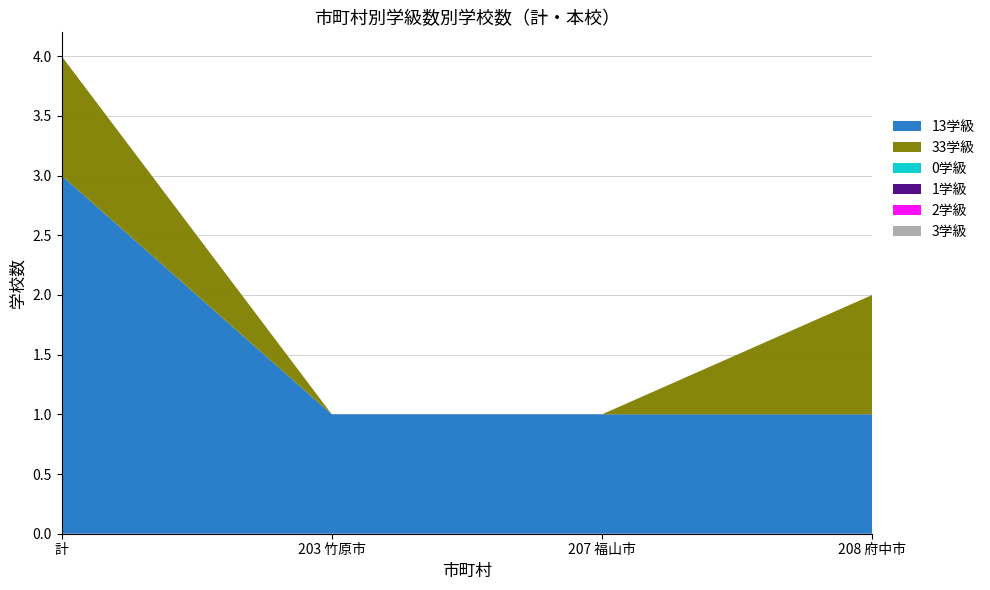

Reading left to right, extract all data points from this chart.

13学級: 計=3	203 竹原市=1	207 福山市=1	208 府中市=1
33学級: 計=1	203 竹原市=0	207 福山市=0	208 府中市=1
0学級: 計=0	203 竹原市=0	207 福山市=0	208 府中市=0
1学級: 計=0	203 竹原市=0	207 福山市=0	208 府中市=0
2学級: 計=0	203 竹原市=0	207 福山市=0	208 府中市=0
3学級: 計=0	203 竹原市=0	207 福山市=0	208 府中市=0